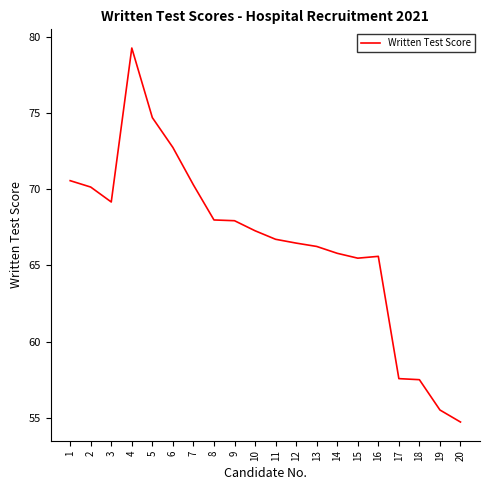

What is the ratio of the value at 18 to the value at 19?

1.0